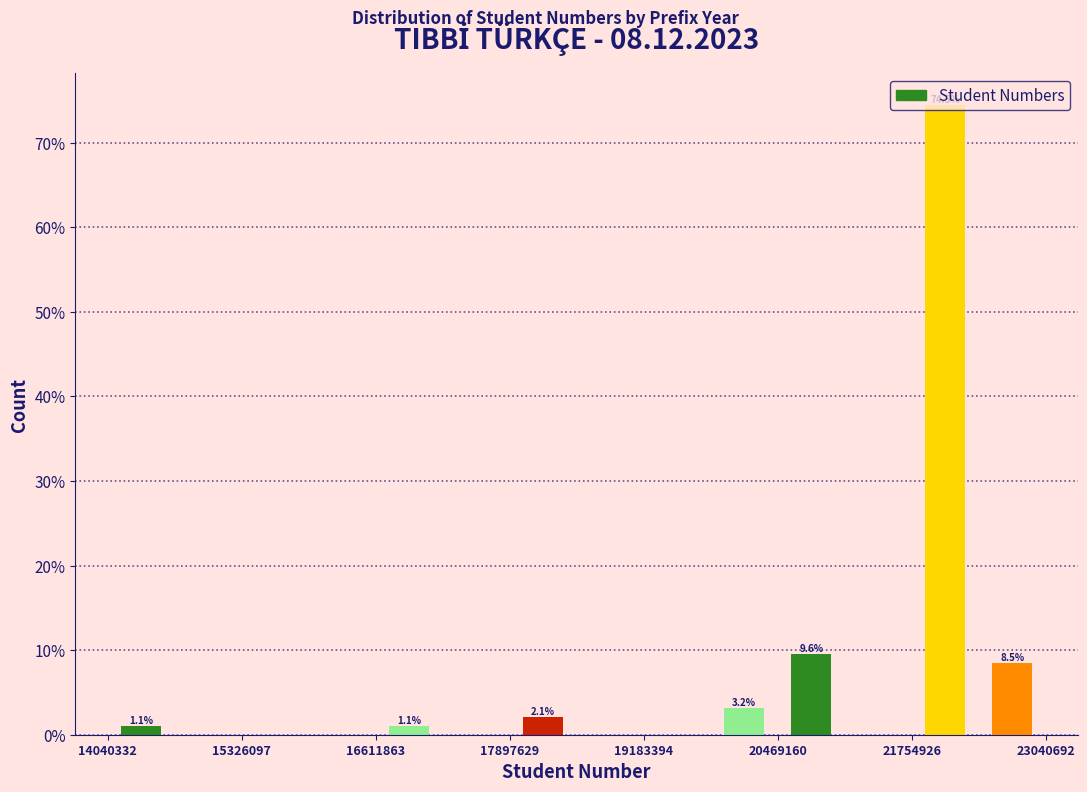

Around what value on the x-axis is the tallest bar? Give the approximate position of its centre, as read against the axis.

22000000